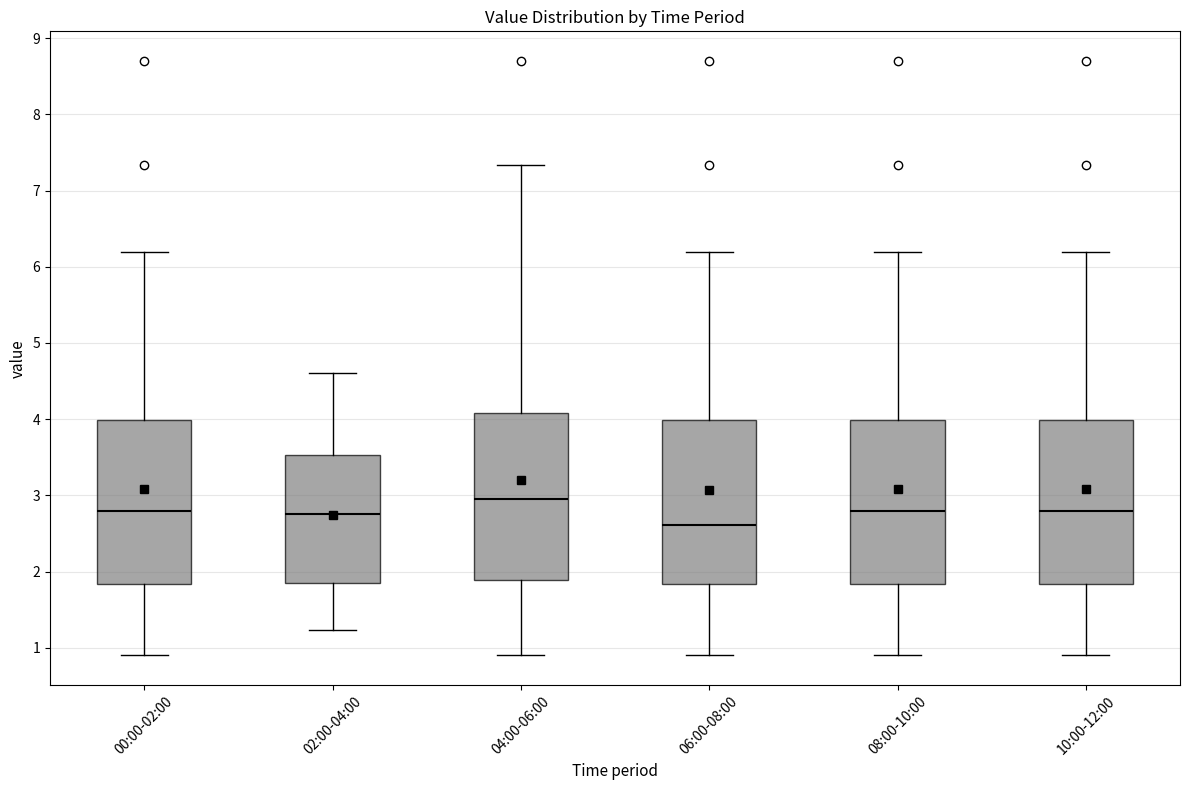

Reading left to right, transcribe this box plot: for each box, give where its median line is, the range the box spans, and where its two whiskers end, as read against the y-axis. The values are not printed on the chart, so give them approximately, as read against the axis.

00:00-02:00: median 2.8, box 1.8 to 4.0, whiskers 0.9 to 6.2
02:00-04:00: median 2.8, box 1.9 to 3.5, whiskers 1.2 to 4.6
04:00-06:00: median 3.0, box 1.9 to 4.1, whiskers 0.9 to 7.3
06:00-08:00: median 2.6, box 1.8 to 4.0, whiskers 0.9 to 6.2
08:00-10:00: median 2.8, box 1.8 to 4.0, whiskers 0.9 to 6.2
10:00-12:00: median 2.8, box 1.8 to 4.0, whiskers 0.9 to 6.2